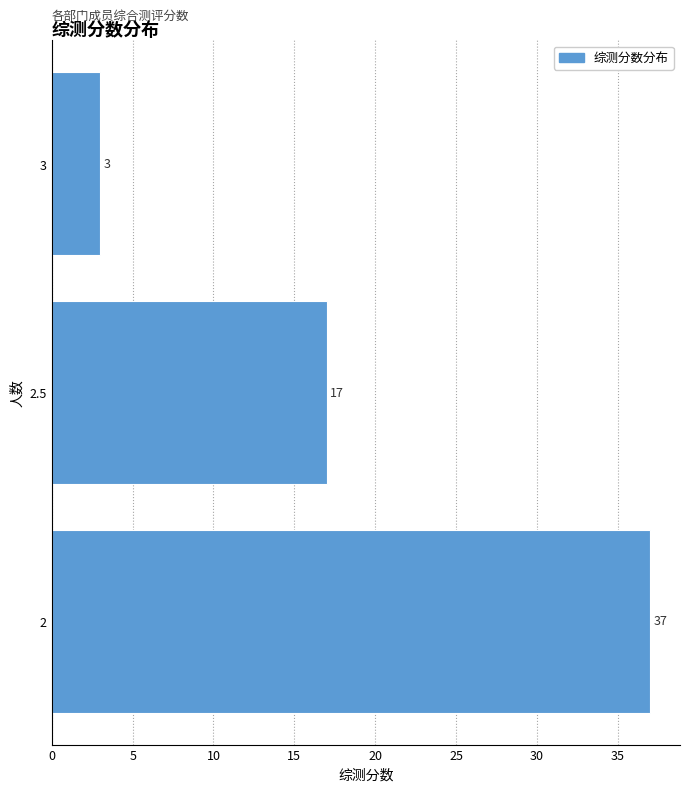

Reading bottom to top, extract all data points from this chart.

37	17	3